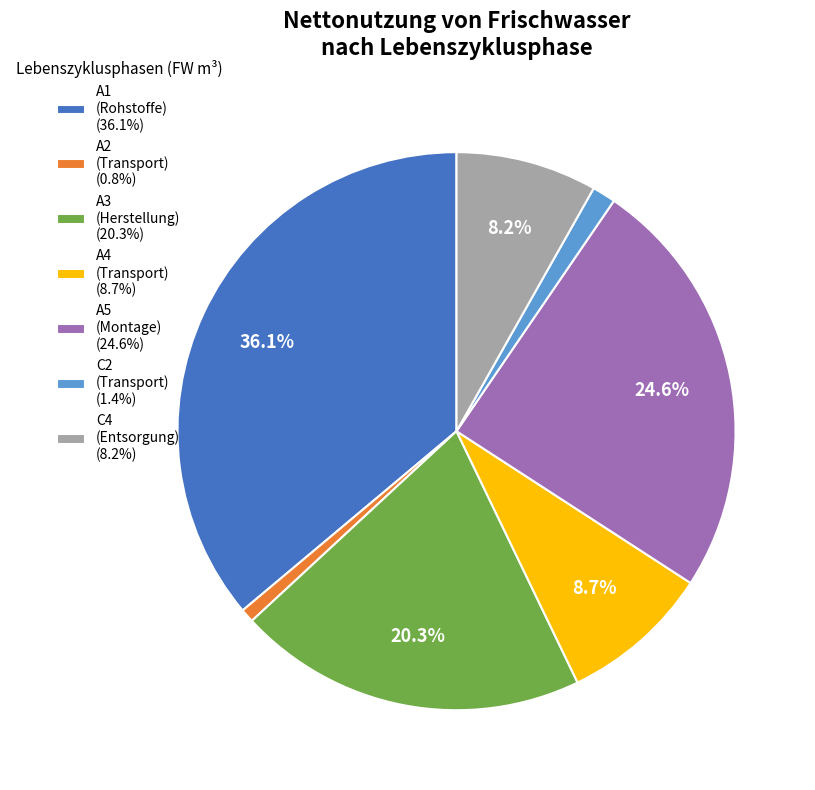

Is C2 (Transport) (1.4%) the majority of the pie?

No